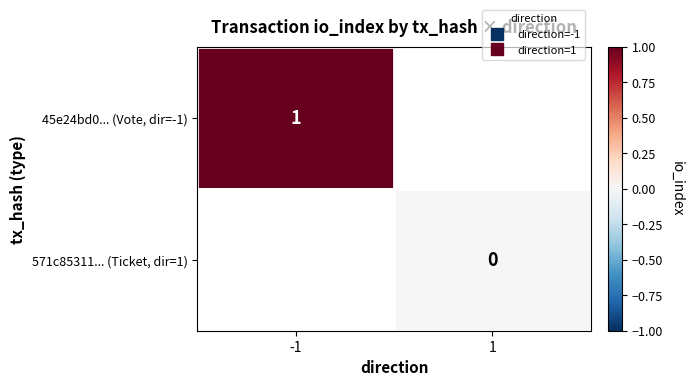

What is the maximum value shown in the chart?

1.0